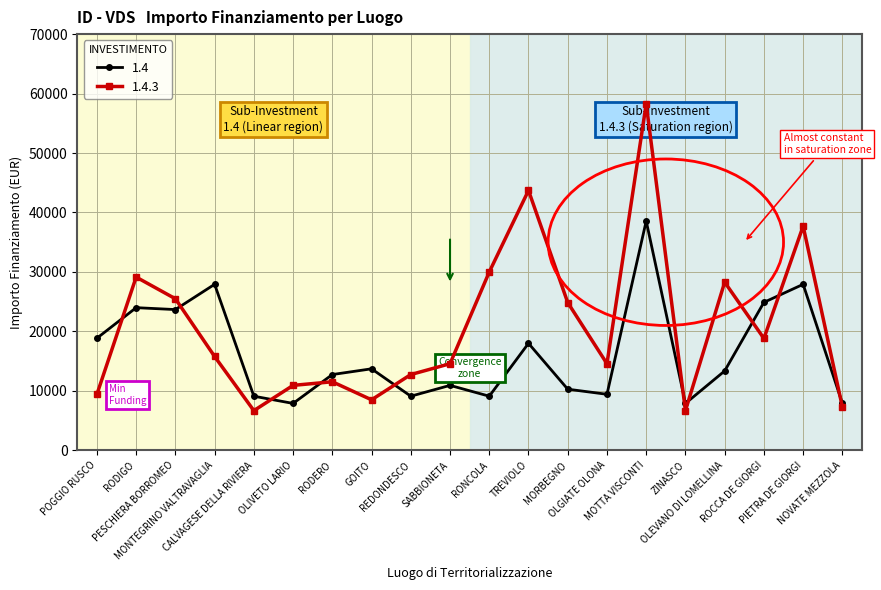

Where is the first local maximum for 1.4.3?

RODIGO